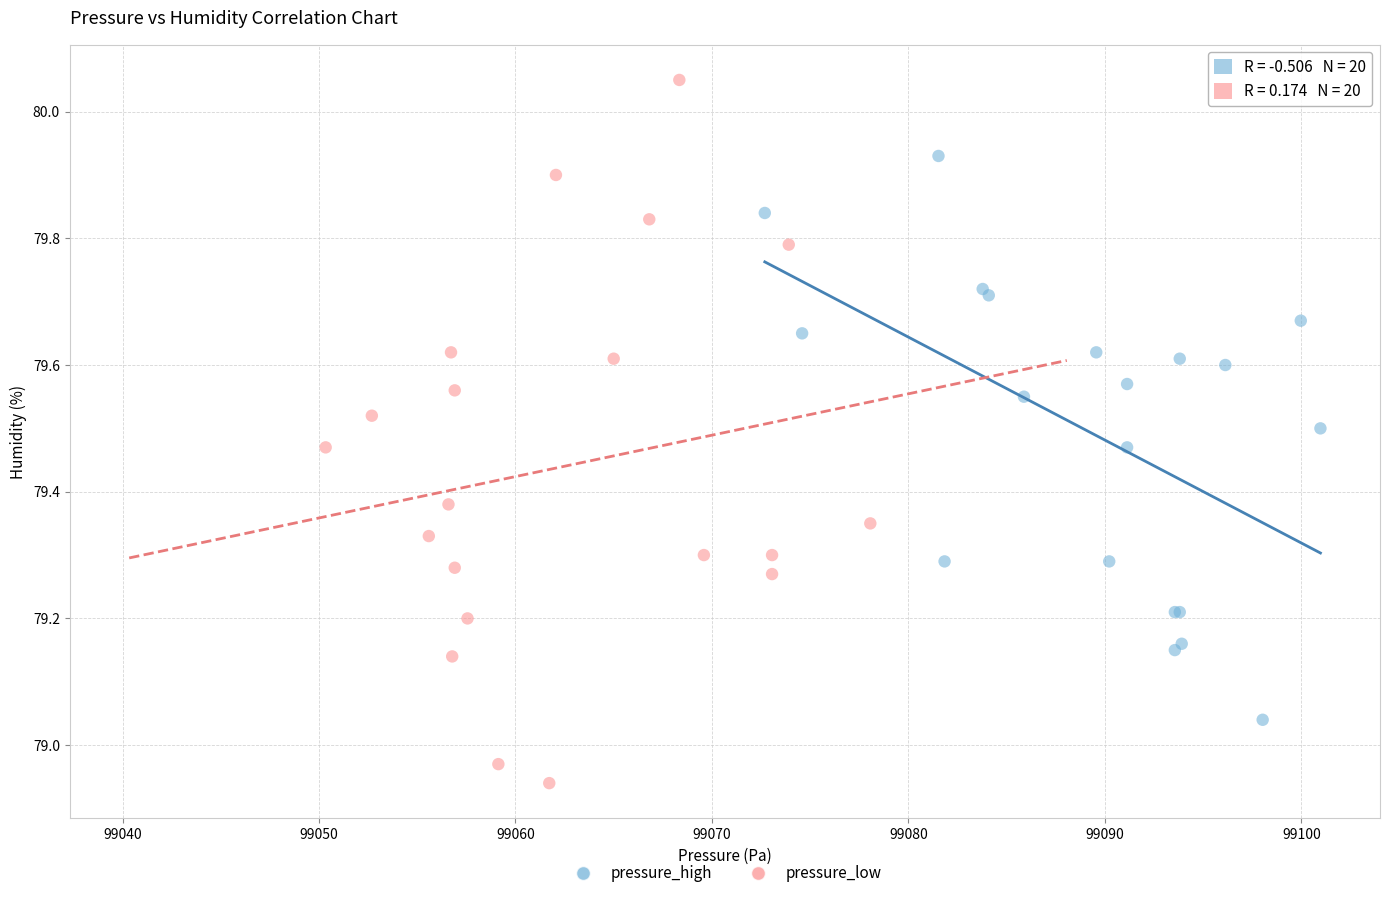

Which series has the widest spread of Y values?

pressure_low